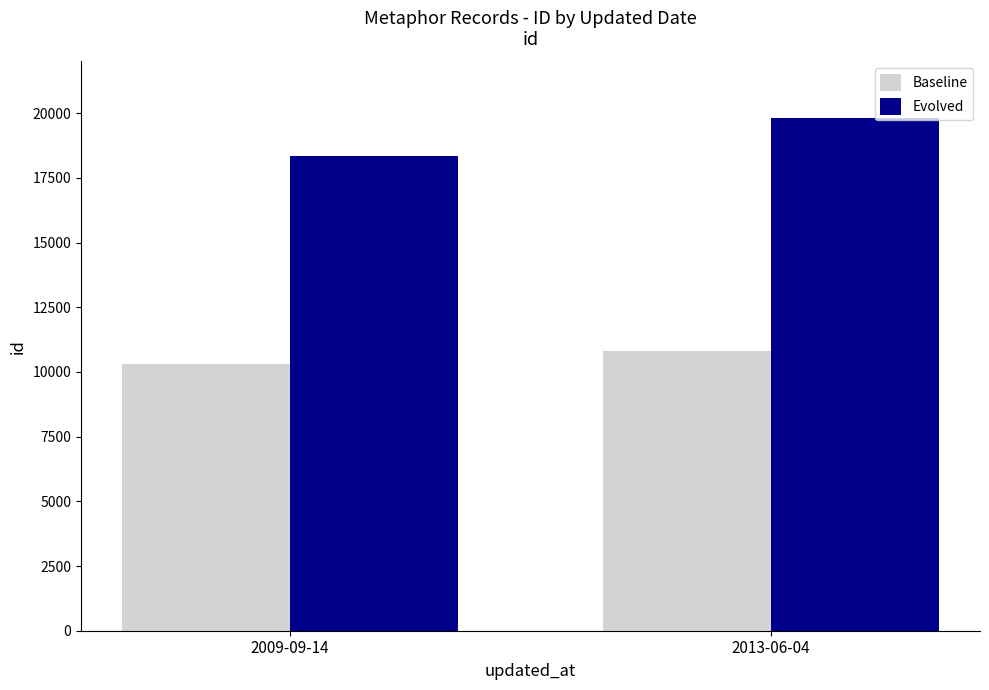

What is the label of the 1st bar from the right?

2013-06-04